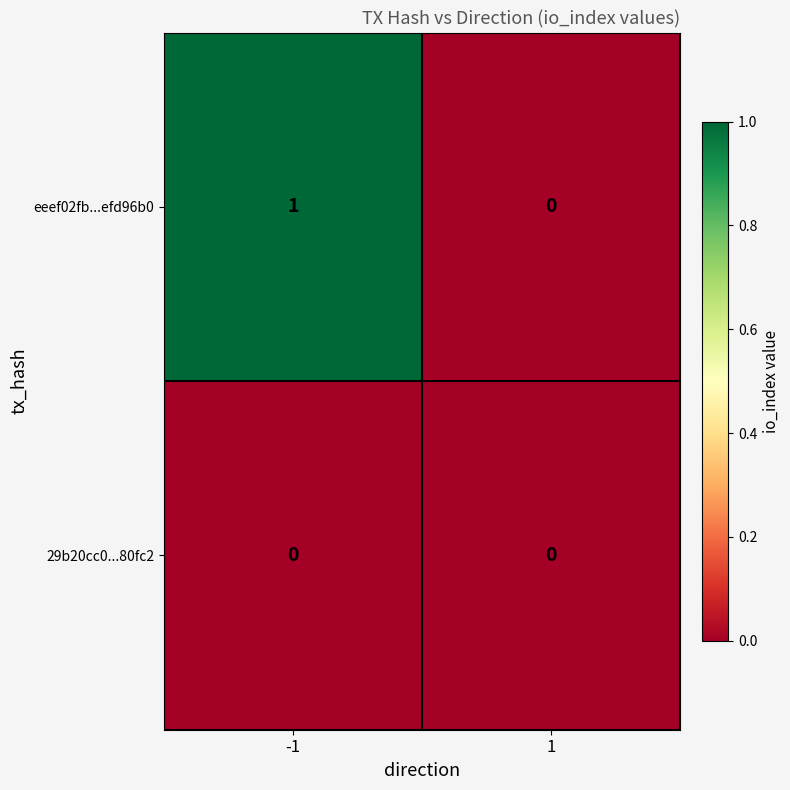

What is the total value across all series at -1?

1